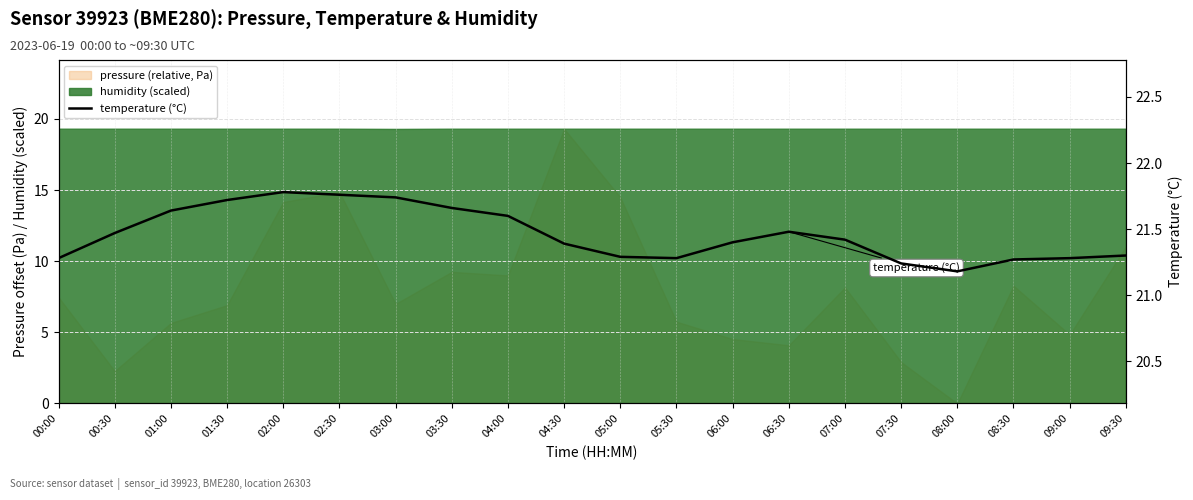

At which category does the chart reach its peak across all series?

02:00